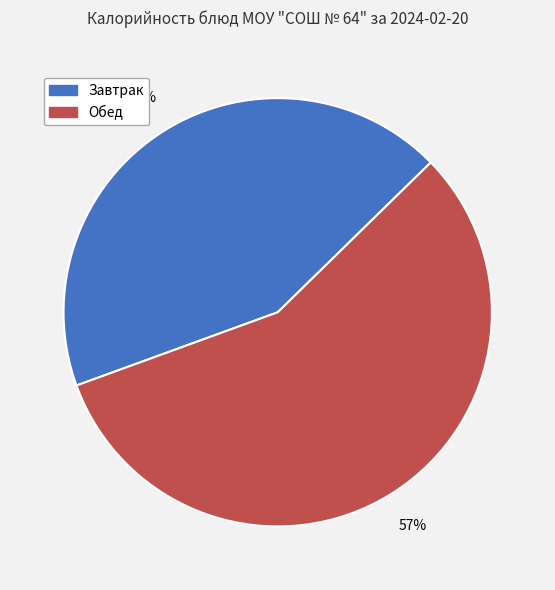

How many slices are in this pie chart?

2